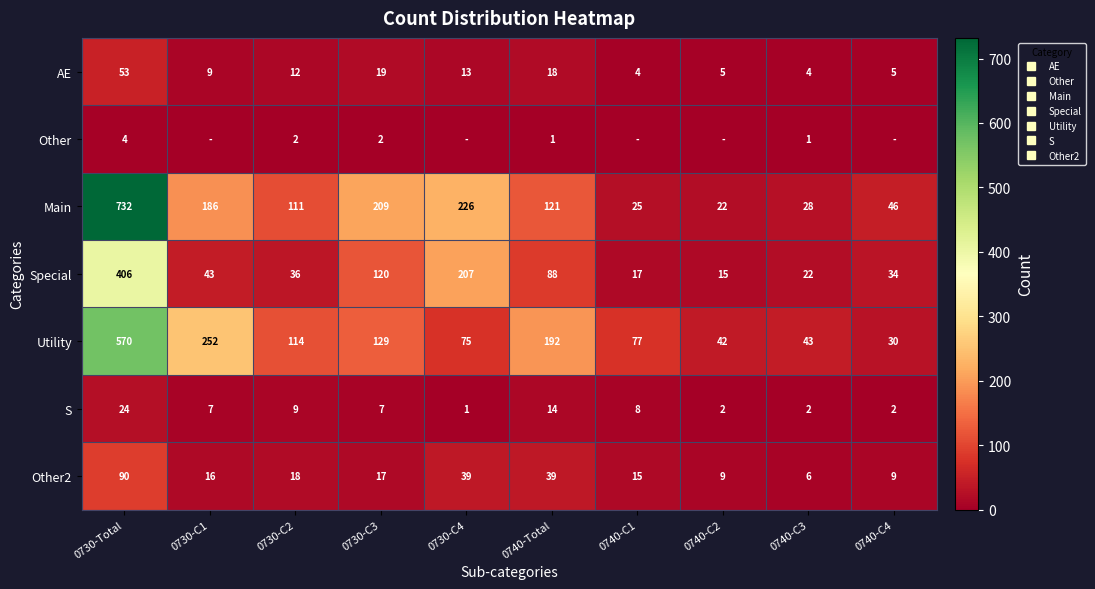

What is the approximate value of Main at 0730-C4, to the nearest 100?

200